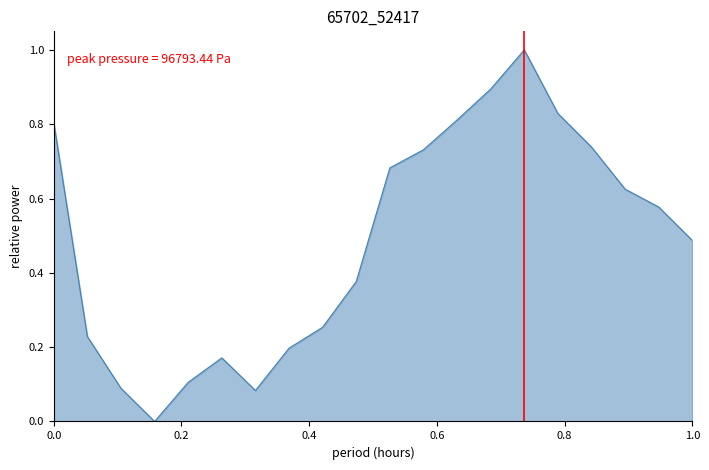

What is the difference between the maximum and minimum values?

1.0